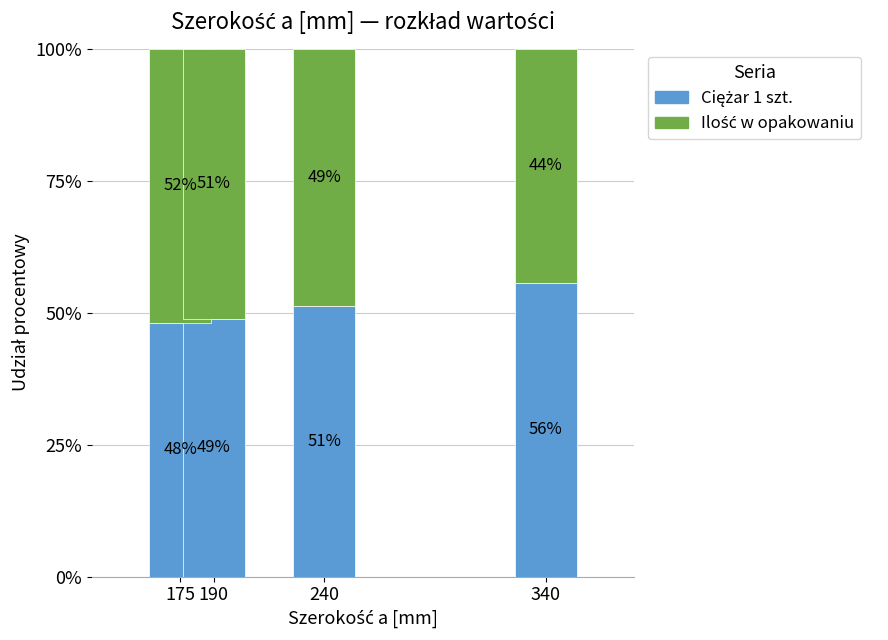

What is the total value across all series at 175?

100.0